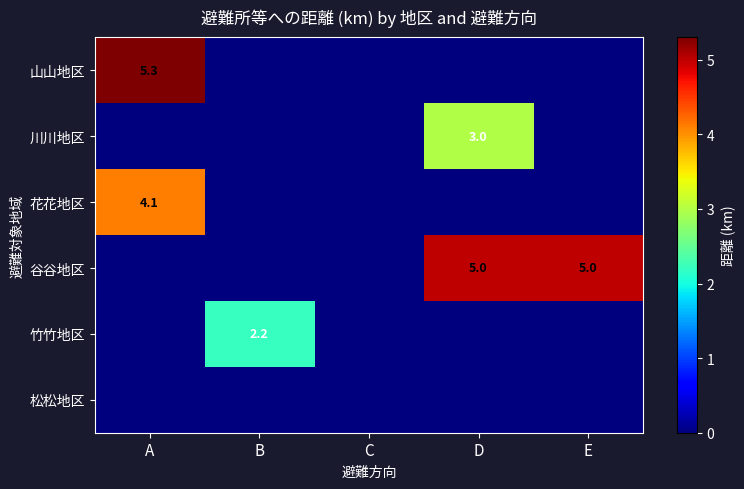

The value of 谷谷地区 at D is 5.0. True or false?

True